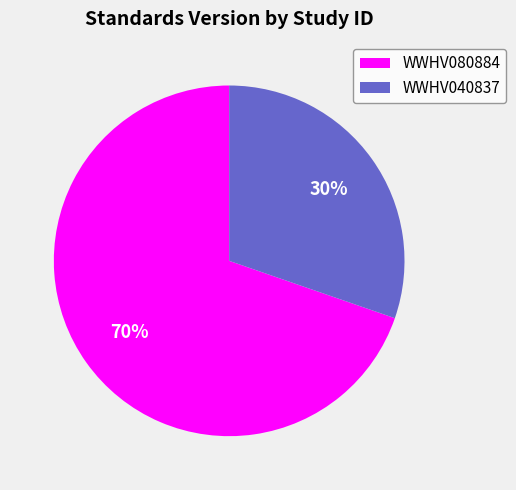

To the nearest percent, what portion does WWHV040837 represent?

30%